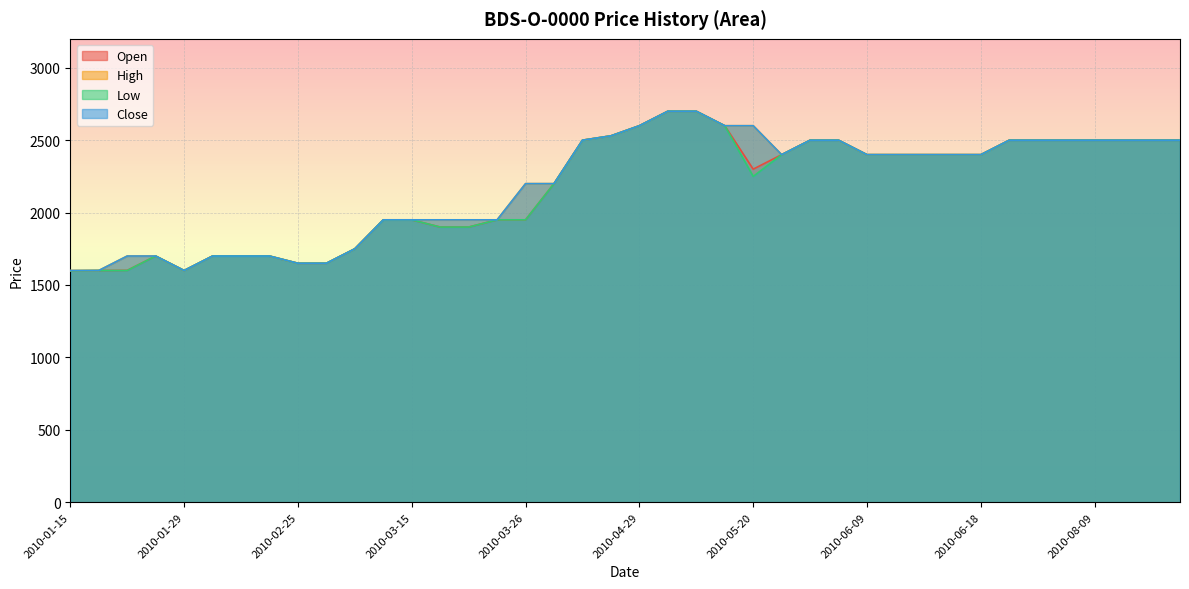

True or false: Close has more than 1 interior local peaks.

False